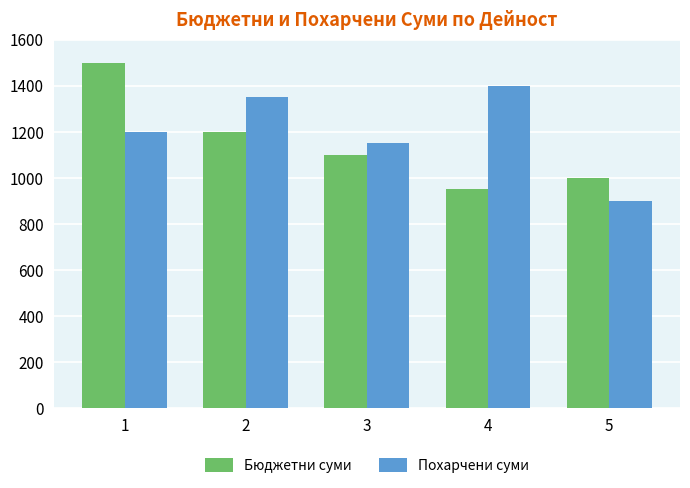

Between 2 and 3, which series saw the biggest shift?

Похарчени суми